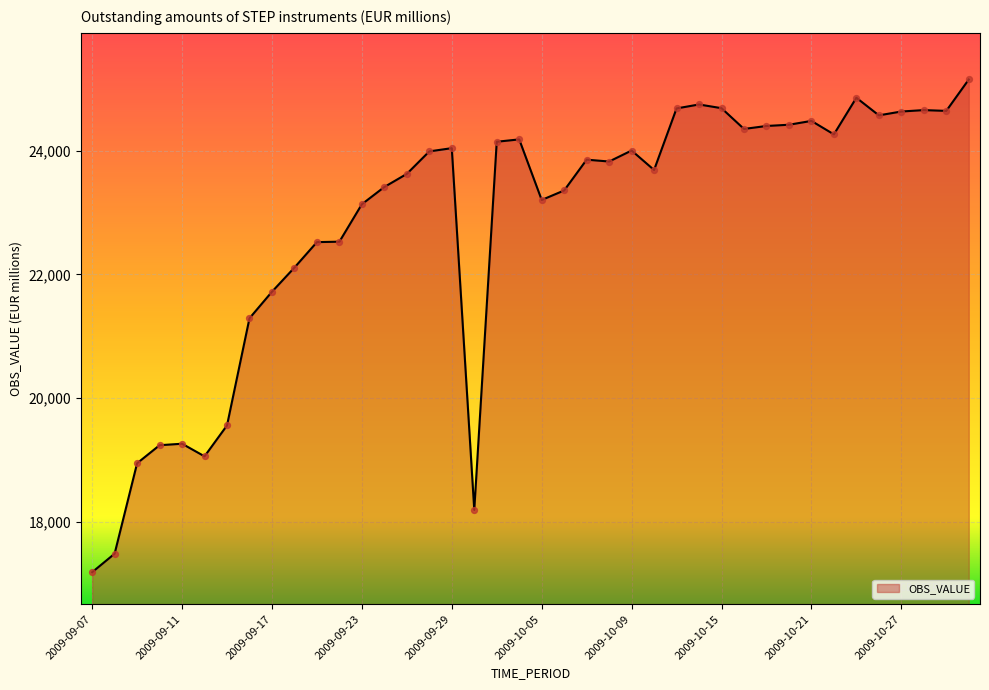

What is the maximum value shown in the chart?

25153